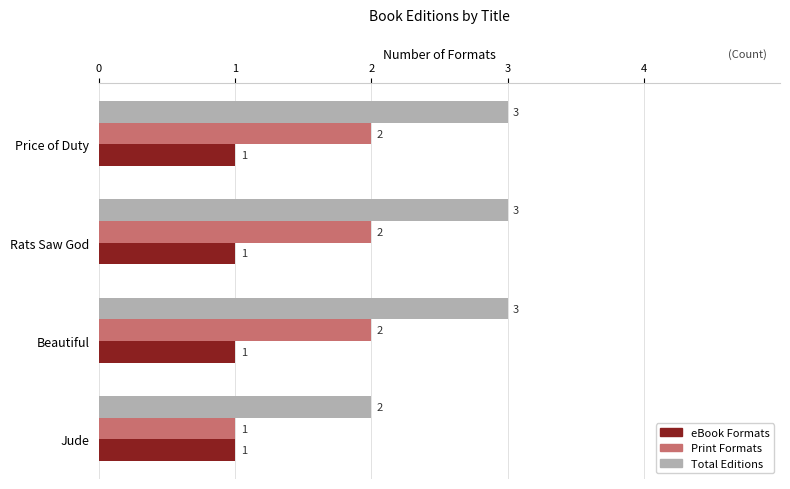

True or false: Print Formats has a value of 1 at Price of Duty.

False